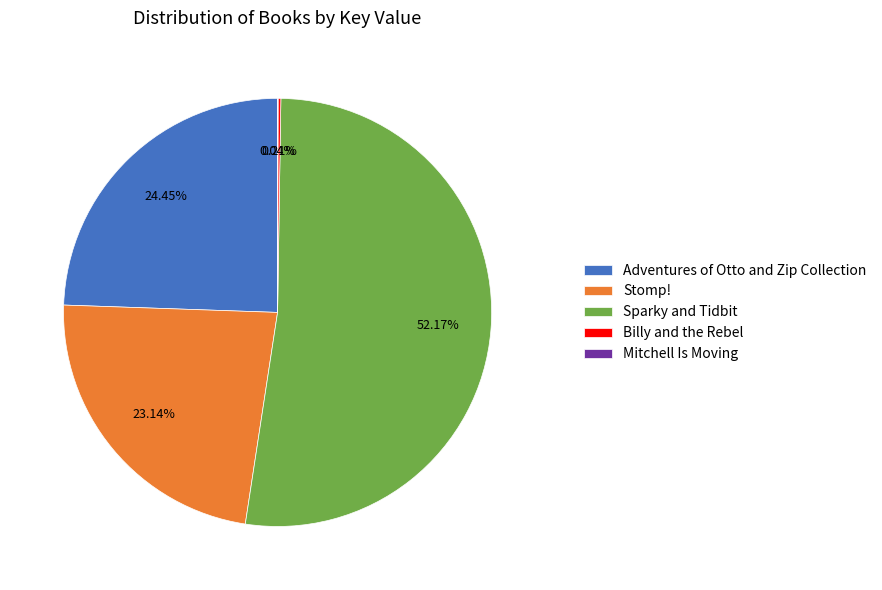

Approximately how many times larger is the value at Sparky and Tidbit compared to Stomp!?

2.3